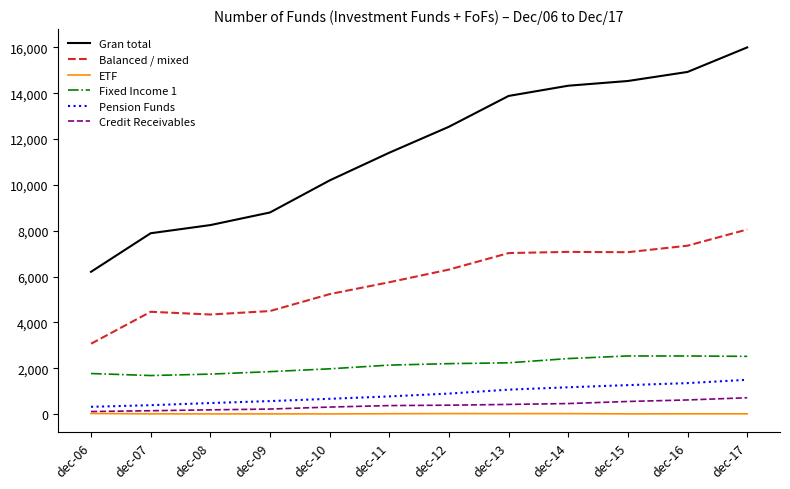

How many categories are shown in the chart?

12